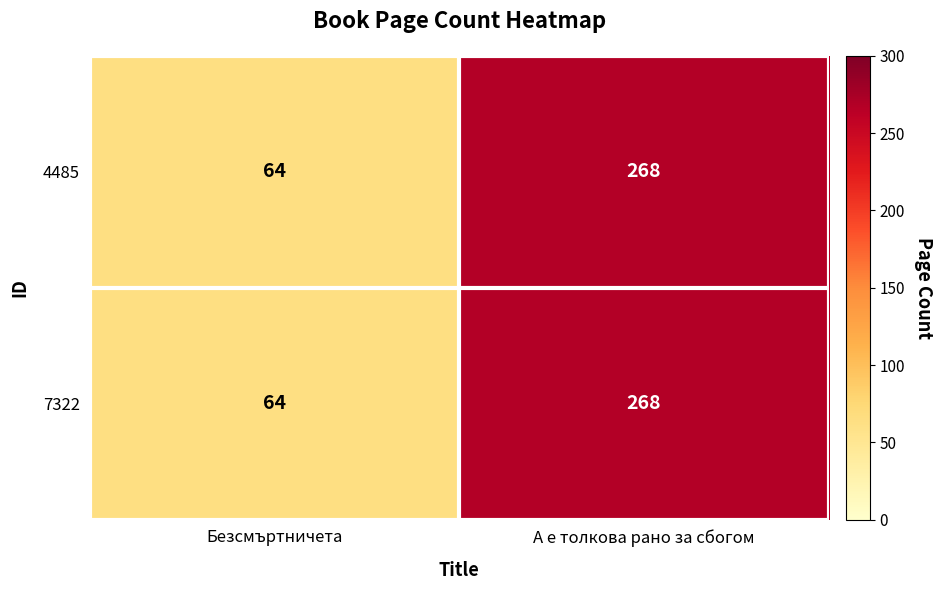

Count the number of data series in this chart.

2